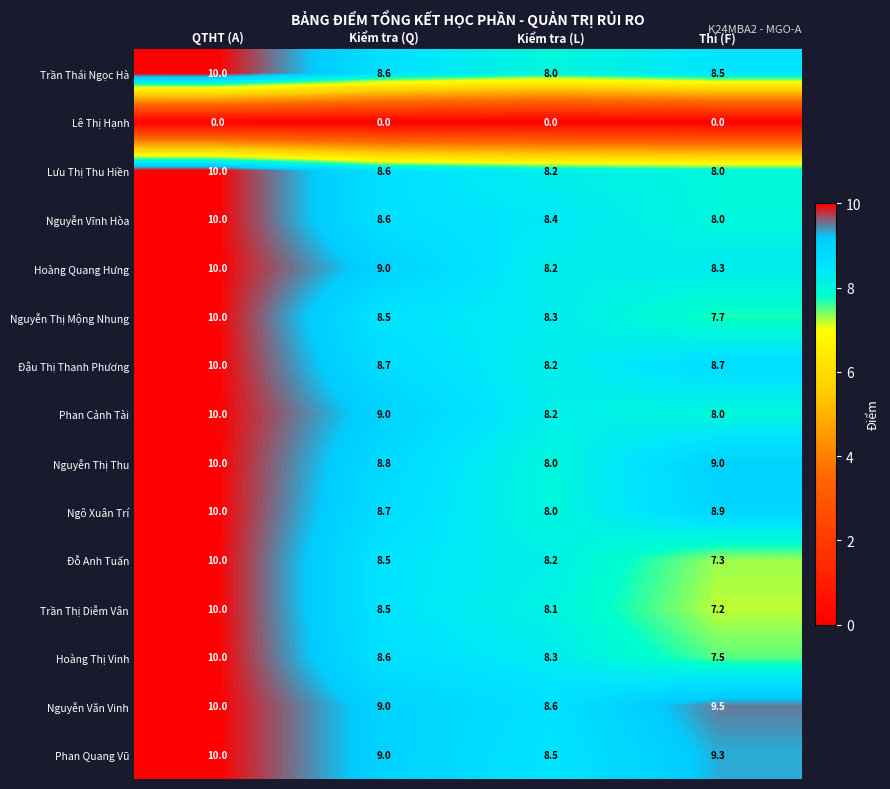

How many distinct data groups are displayed?

15